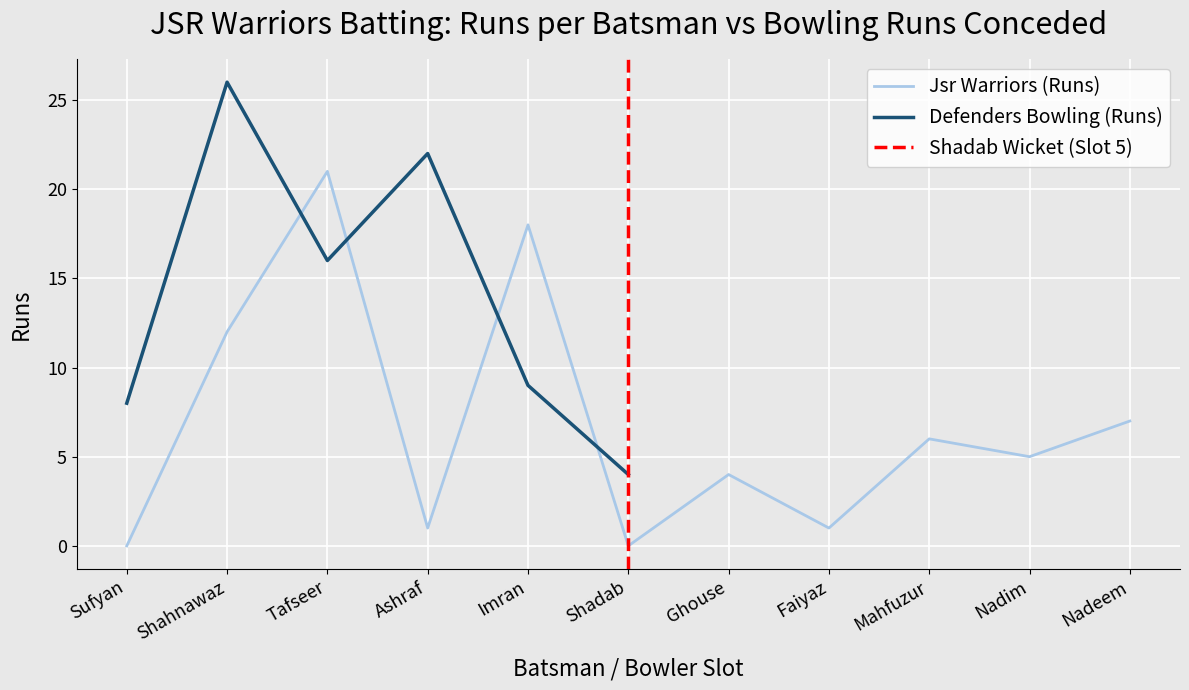

Which label corresponds to the smallest value in the chart?

Sufyan